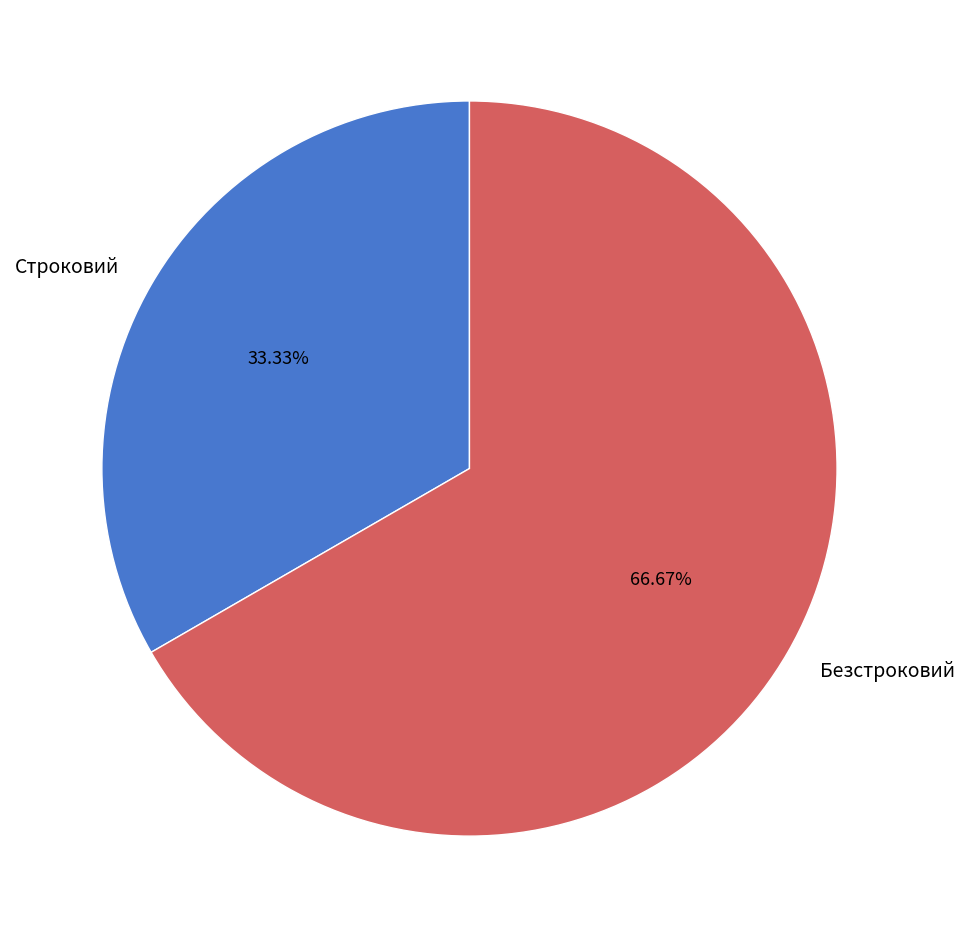

Combined, what portion of the pie is Безстроковий and Строковий?

100.0%